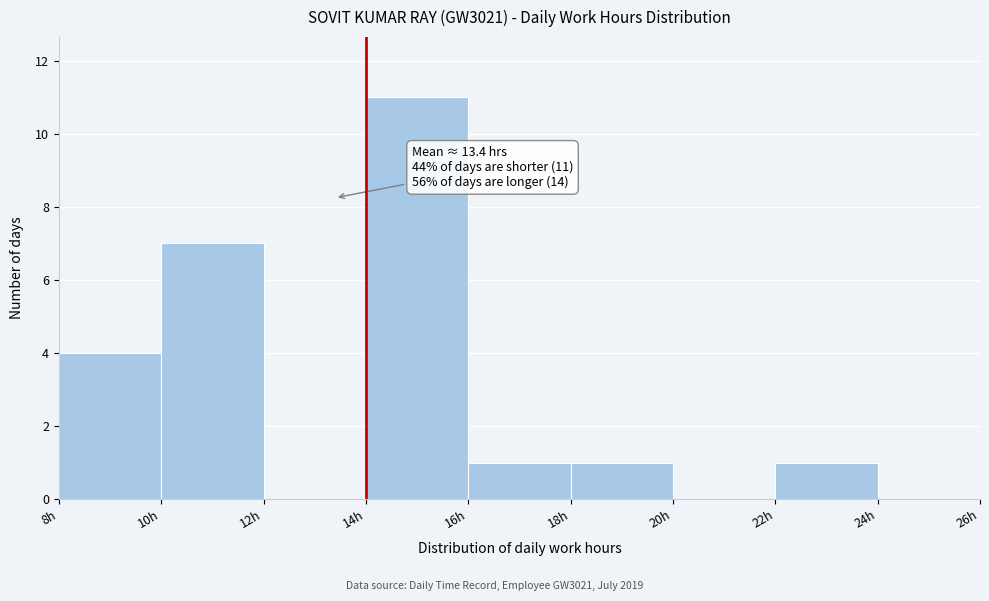

Which range on the x-axis has the tallest bar?

14 to 16